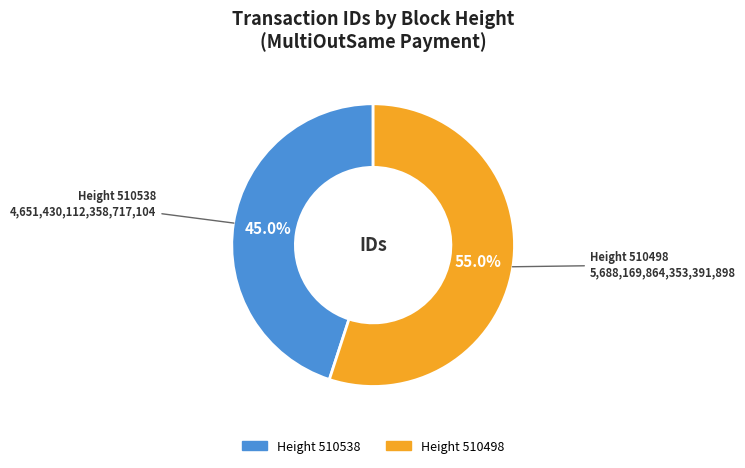

Does any single category account for the majority?

Yes